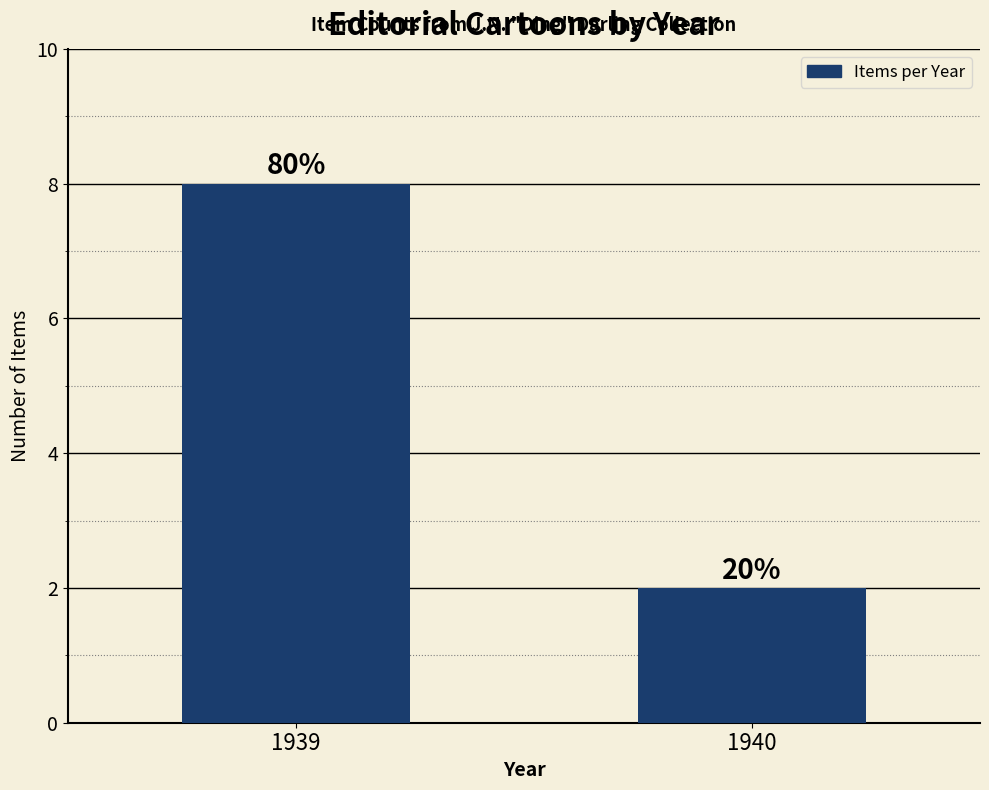

Count the values in the range 2 to 8.

2